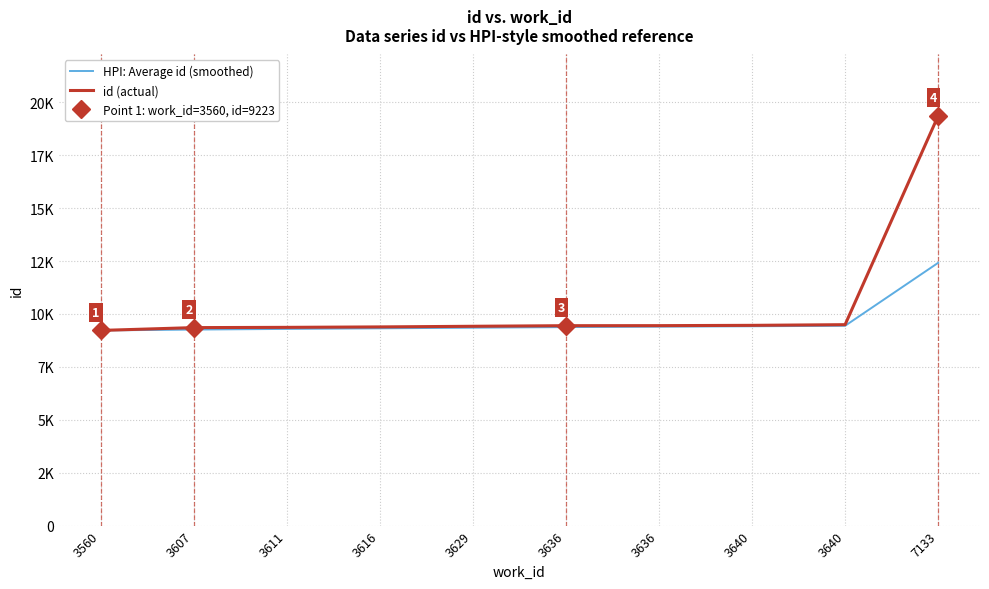

Which series changed the most between 3611 and 3616?

HPI: Average id (smoothed)